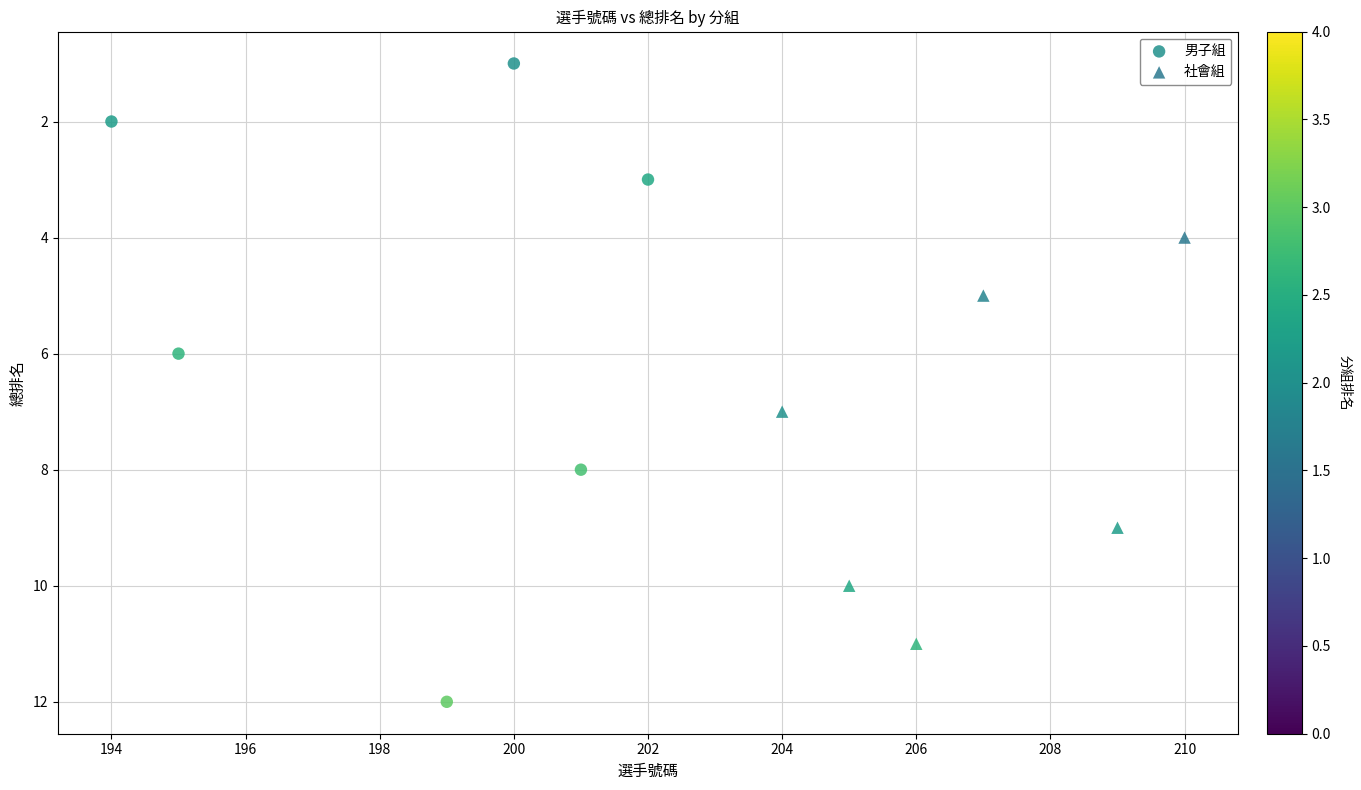

Which series has the largest Y range (max minus min)?

男子組